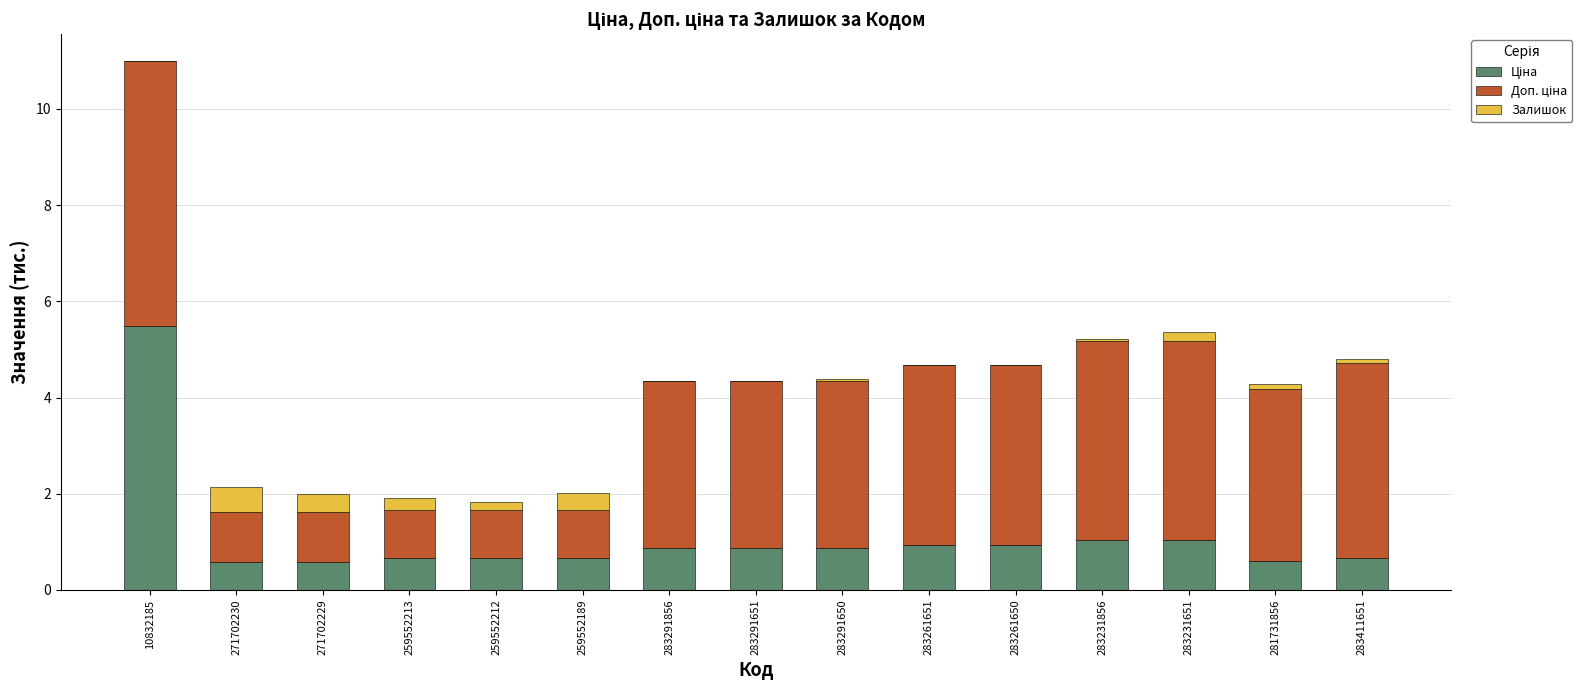

At which category is the sum across all series the highest?

10832185